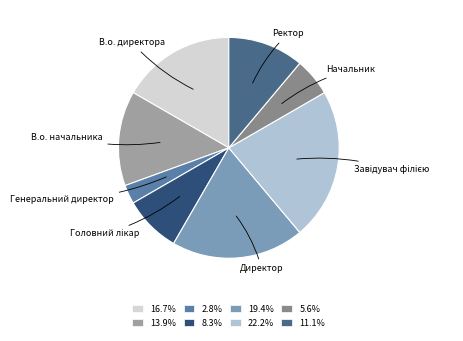

Which has a higher value, Генеральний директор or Директор?

Директор